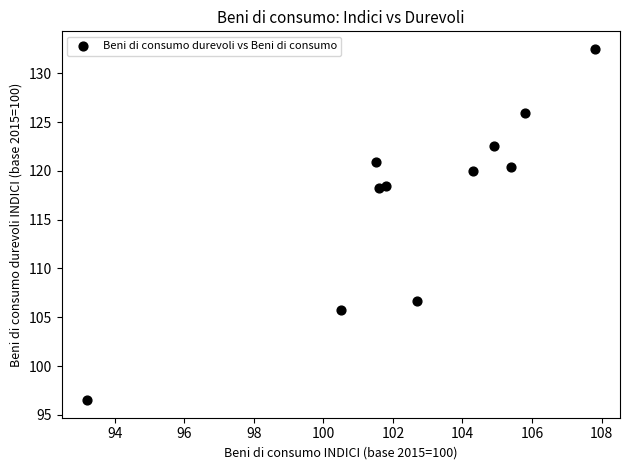

What is the average Y value?

117.1